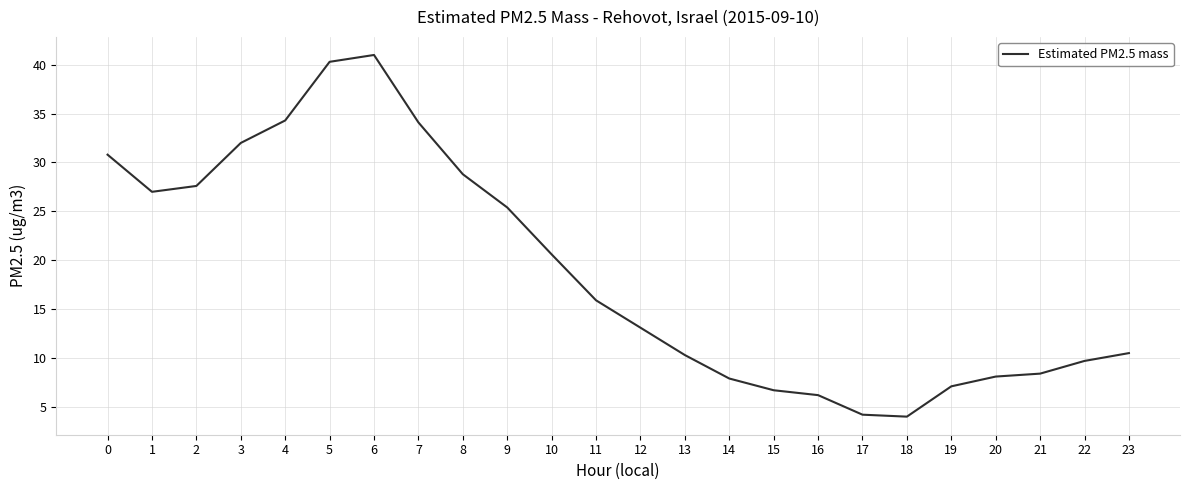

Is it true that the value at 2 is 27.6?

True